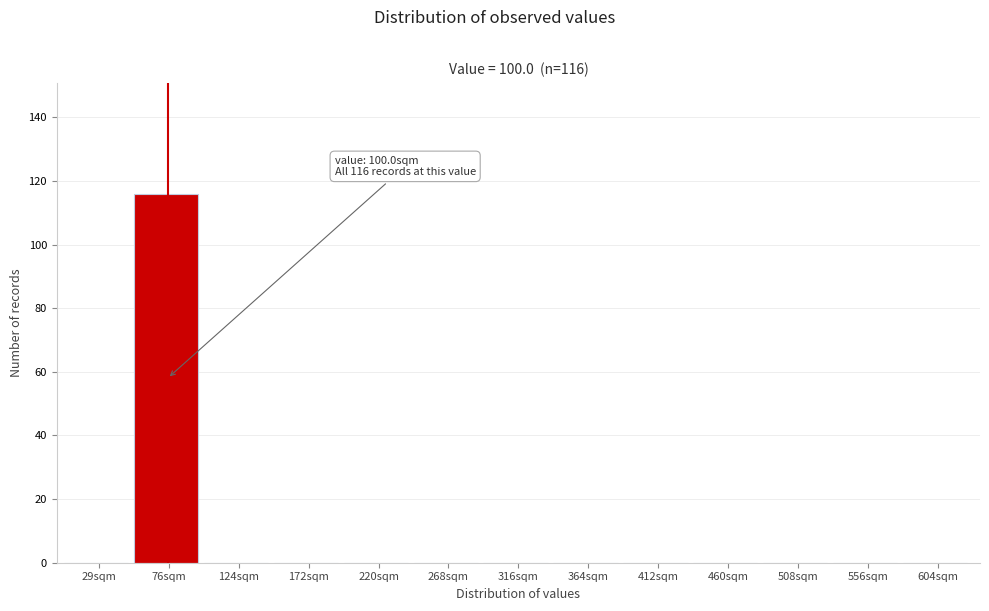

Reading right to left, transcribe all the data shown in this chart.

604sqm=0	556sqm=0	508sqm=0	460sqm=0	412sqm=0	364sqm=0	316sqm=0	268sqm=0	220sqm=0	172sqm=0	124sqm=0	76sqm=116	29sqm=0